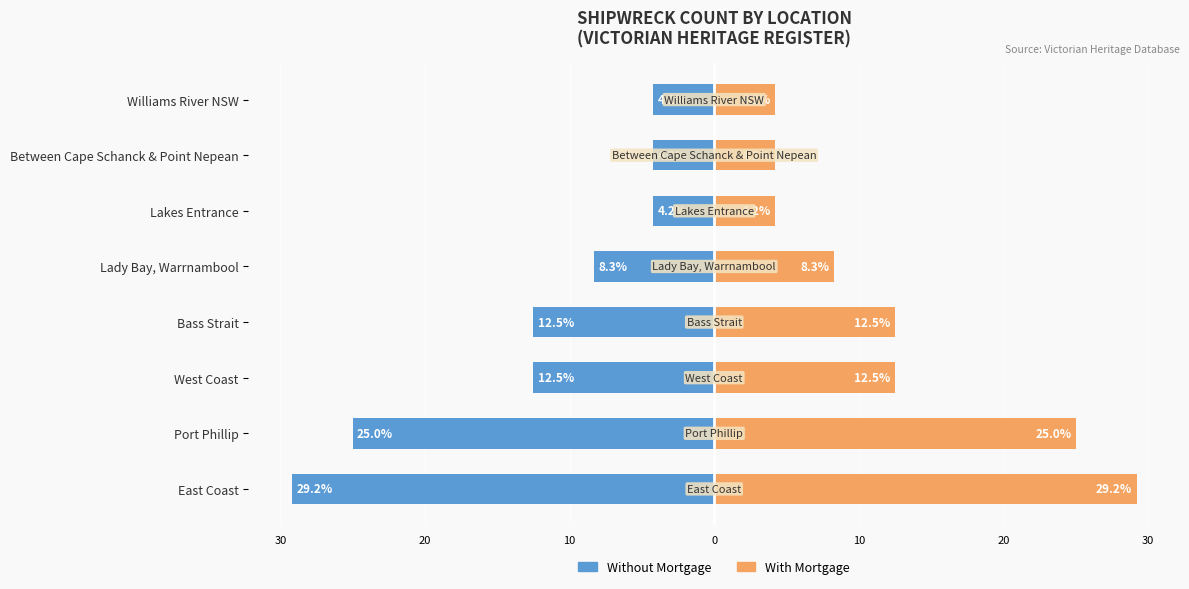

How many data points in With Mortgage are less than 12?

4